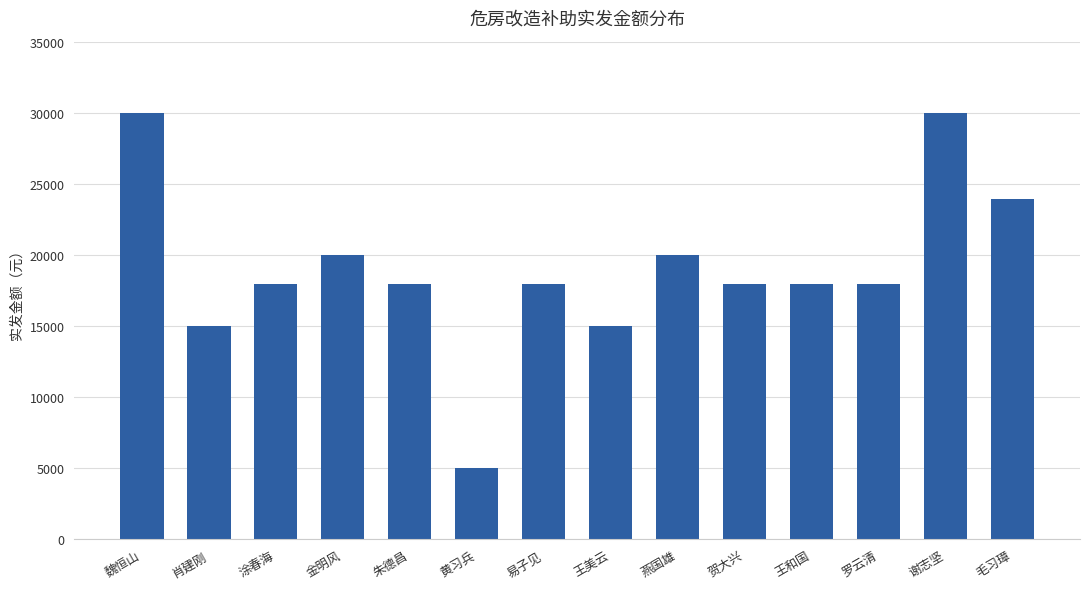

Reading right to left, transcribe all the data shown in this chart.

毛习璋=24000	谢志坚=30000	罗云清=18000	王和国=18000	贺大兴=18000	燕国雄=20000	王美云=15000	易子见=18000	黄习兵=5000	朱德昌=18000	金明风=20000	涂春海=18000	肖建刚=15000	魏恒山=30000